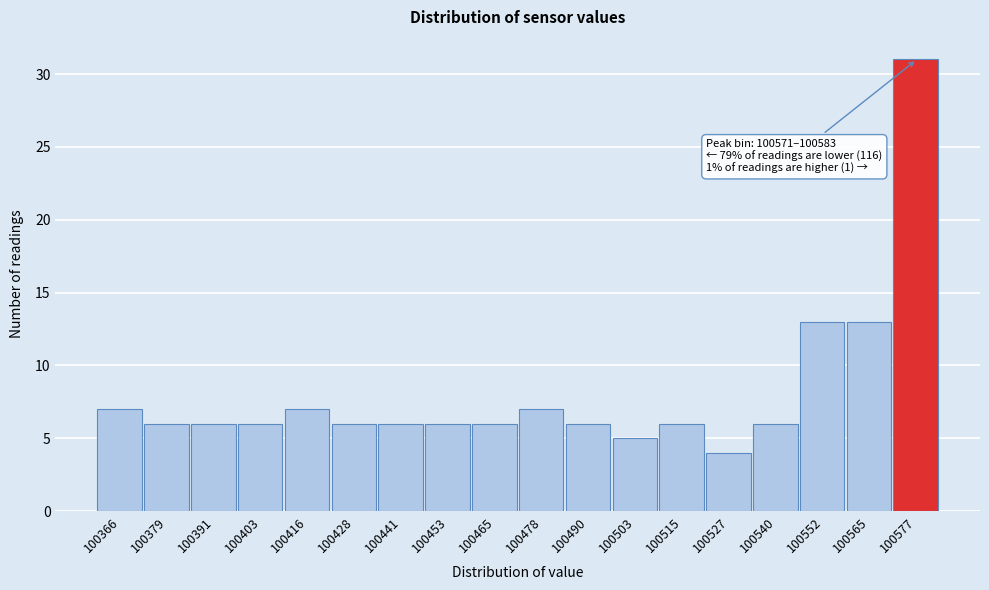

Which range on the x-axis has the tallest bar?

100570 to 100584